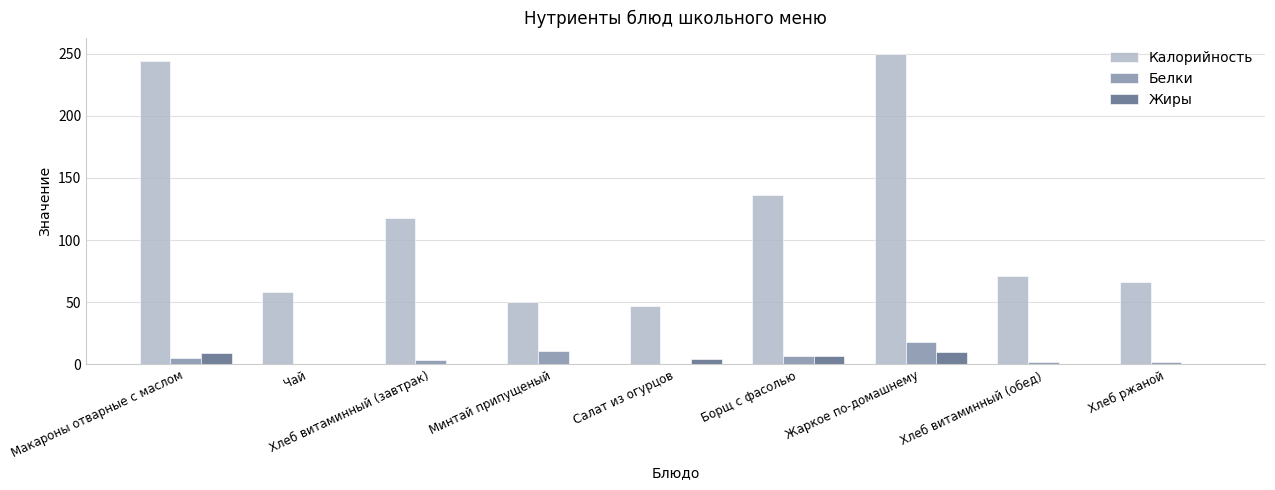

True or false: Калорийность has a value of 136.0 at Борщ с фасолью.

True